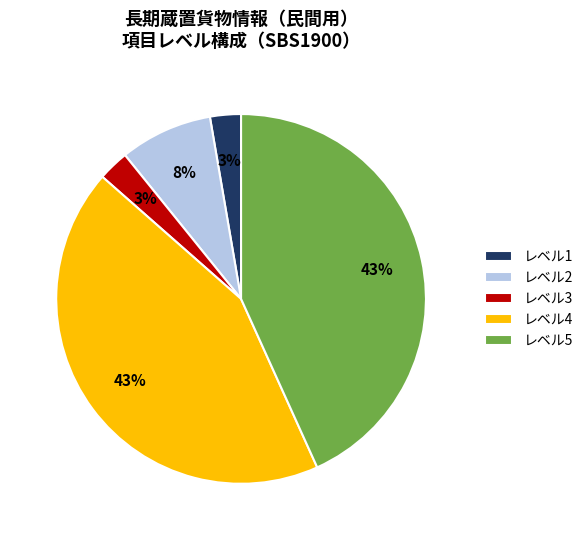

To the nearest percent, what percentage of the pie is レベル4?

43%